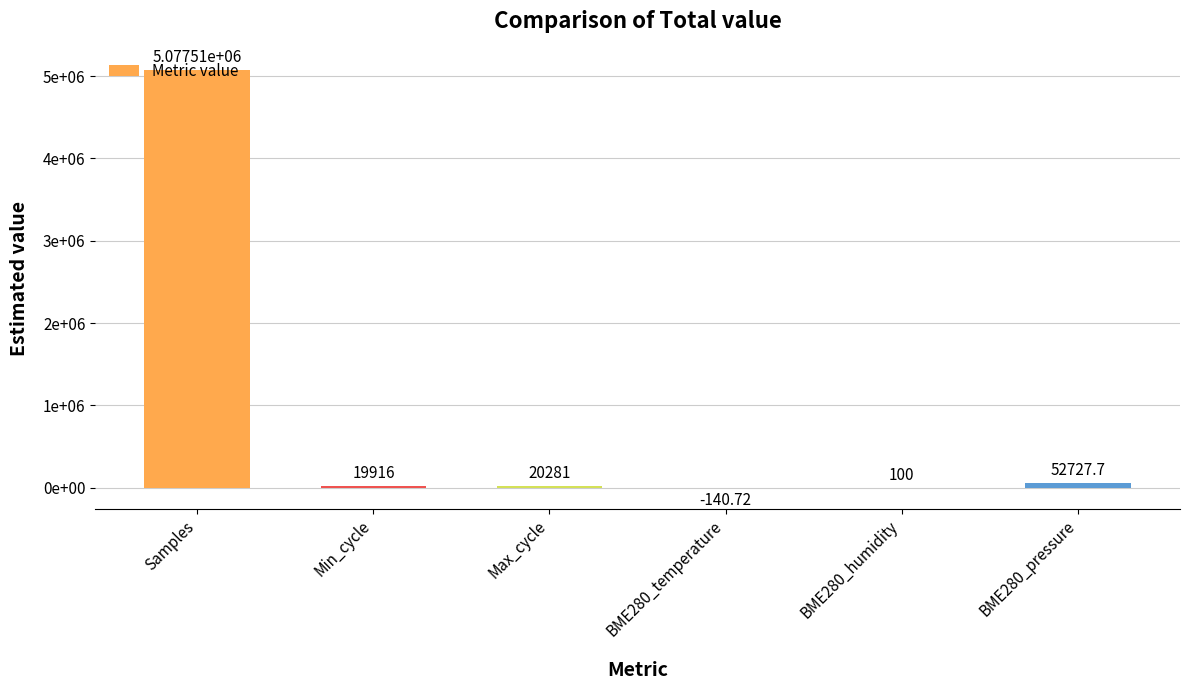

What is the difference between the values at BME280_humidity and Max_cycle?

20181.0